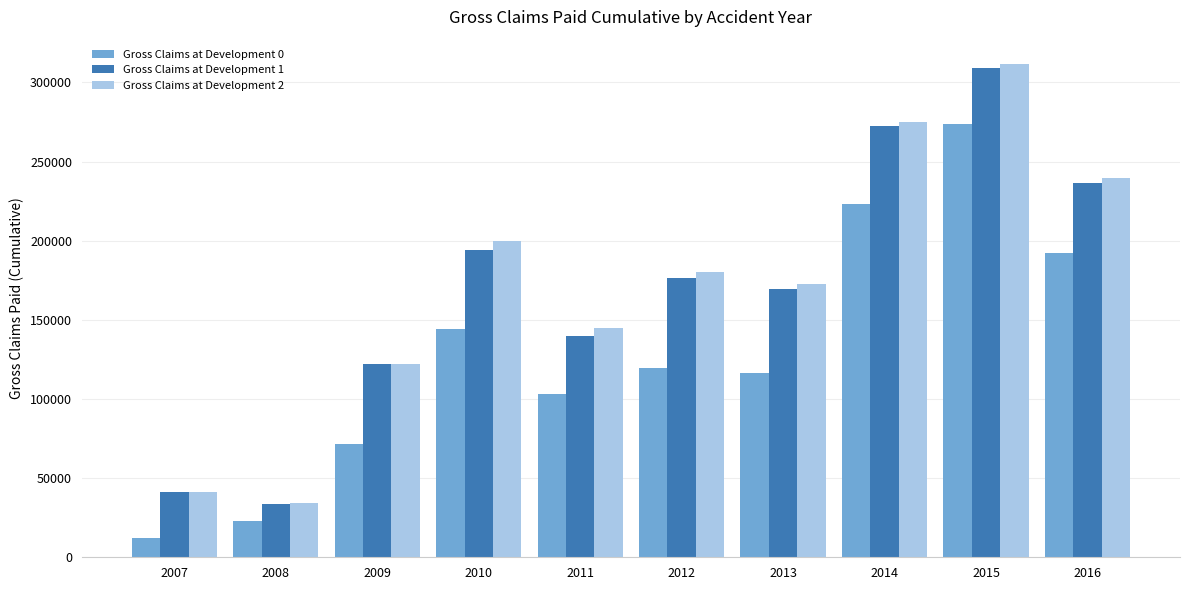

What is the sum of the Gross Claims at Development 0 values at 2009 and 2007?

83699